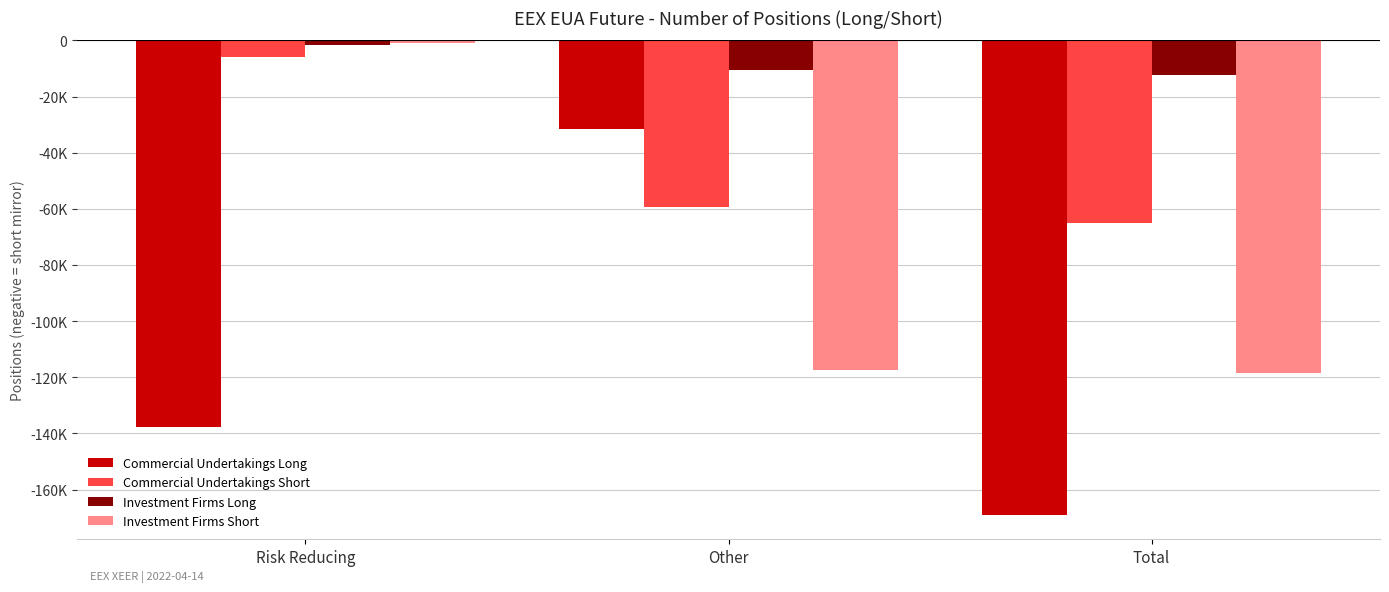

What is the label of the 1st bar from the right?

Total